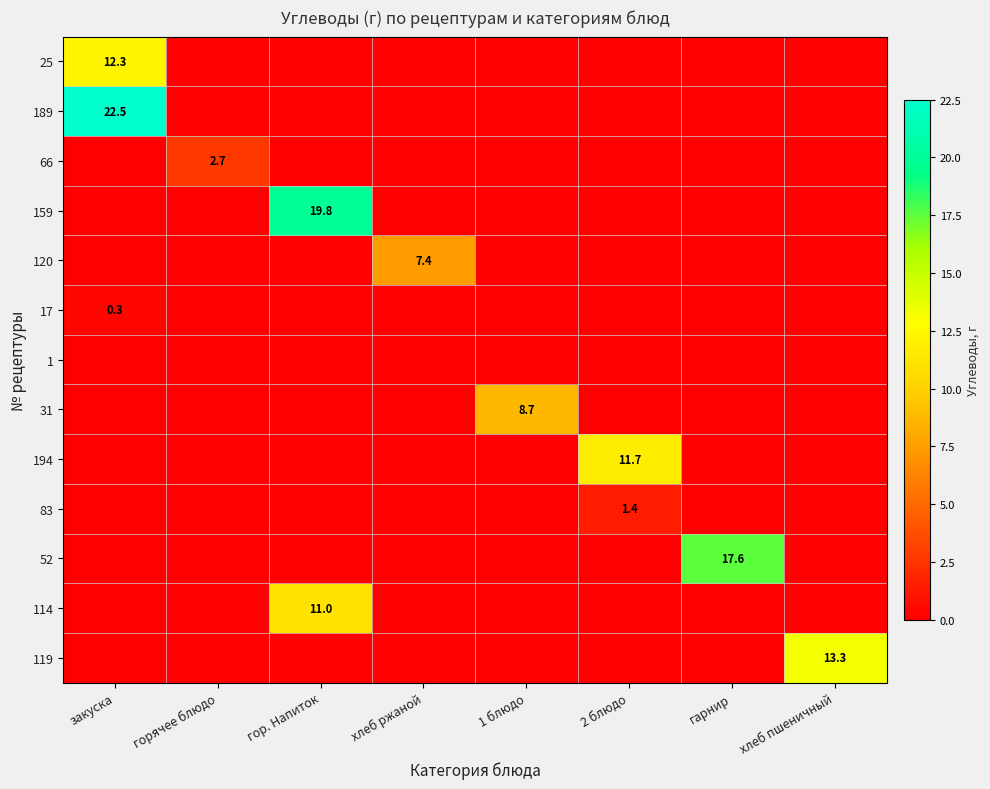

How many 31 values are between 0 and 1?

7